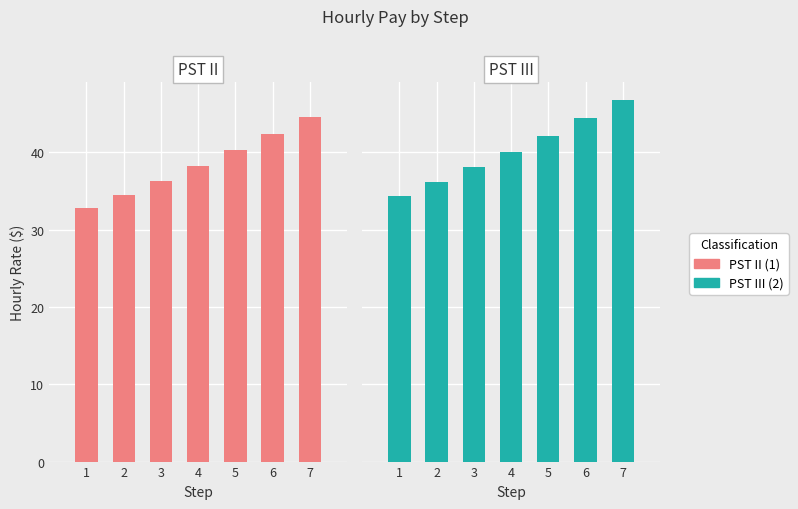

What is the difference between the maximum and minimum values in the PST II series?

11.8